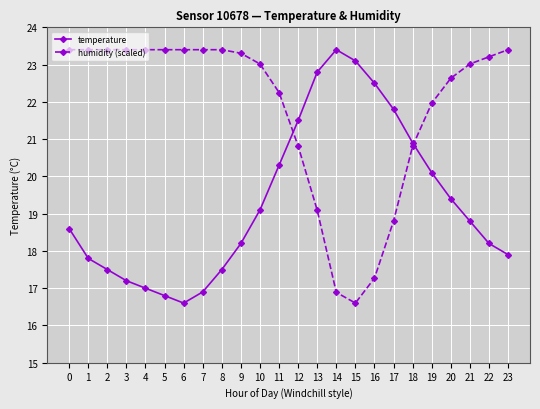

Where is the first local maximum for temperature?

14